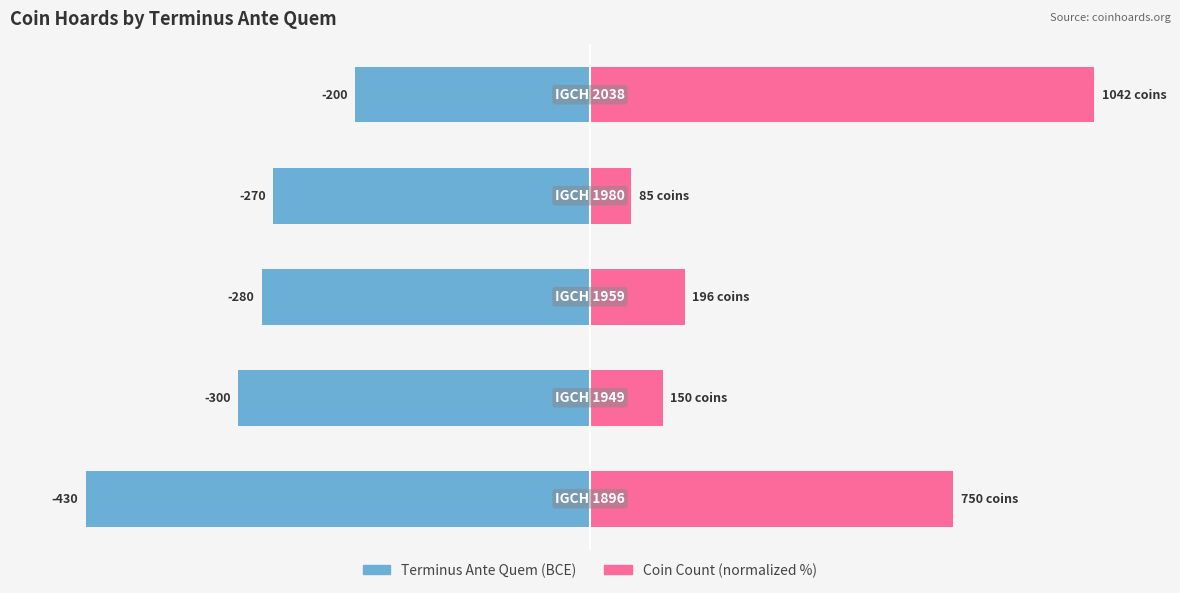

Reading right to left, extract all data points from this chart.

Terminus Ante Quem (yrs BCE): 4=-46.5	3=-62.8	2=-65.1	1=-69.8	0=-100.0
Coin Count (normalized %): 4=100.0	3=8.2	2=18.8	1=14.4	0=72.0